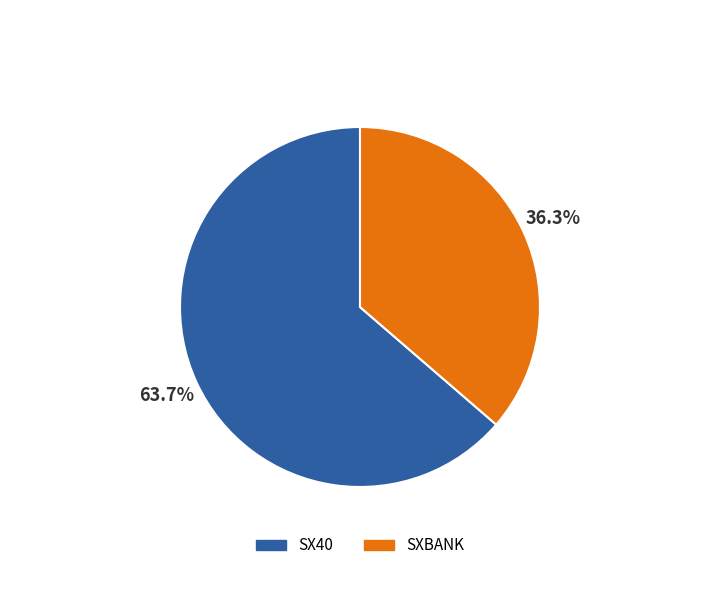

What percentage is NOT represented by SX40?

36.3%